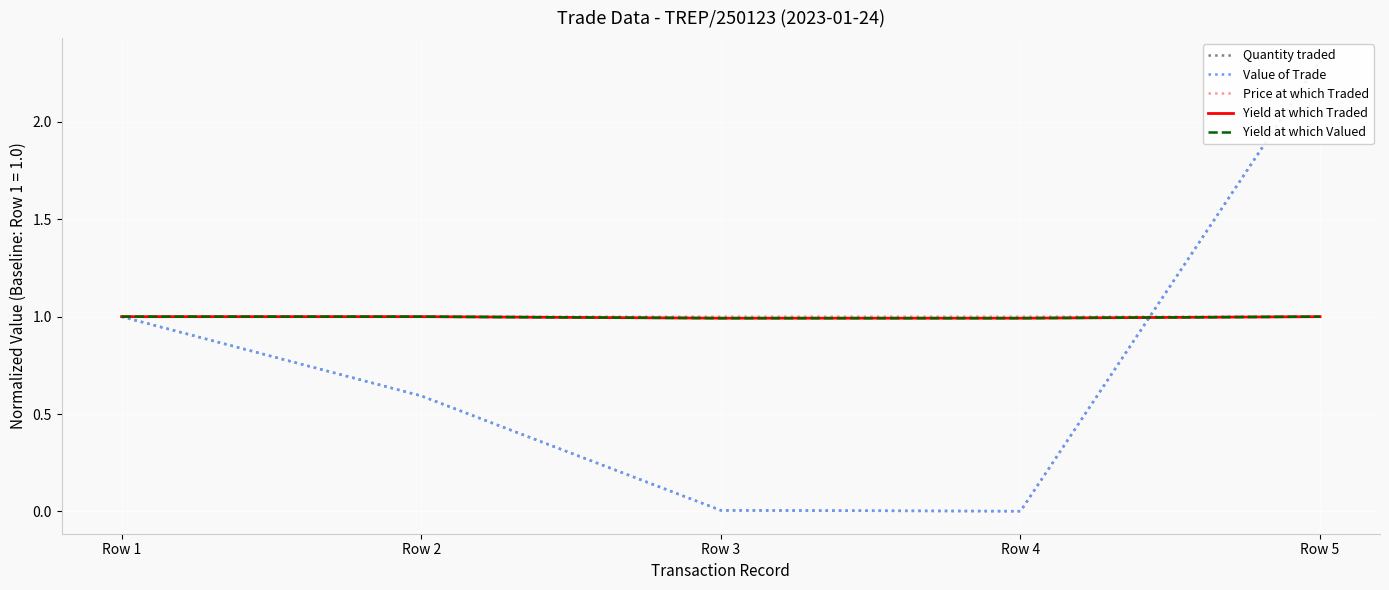

What are all the series names shown in the legend?

Quantity traded, Value of Trade, Price at which Traded, Yield at which Traded, Yield at which Valued